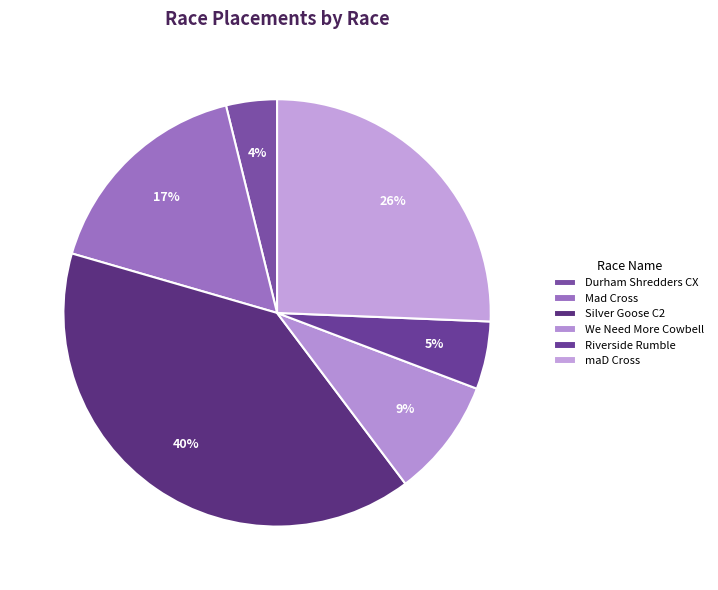

Rank the categories by value from highest to lowest.

Silver Goose C2, maD Cross, Mad Cross, We Need More Cowbell, Riverside Rumble, Durham Shredders CX